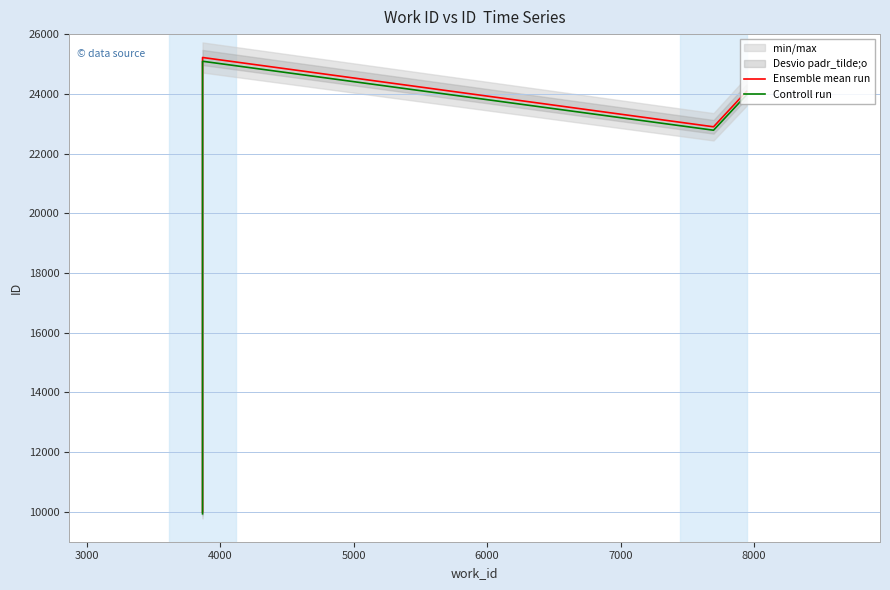

How many interior local peaks does the Ensemble mean run series have?

1